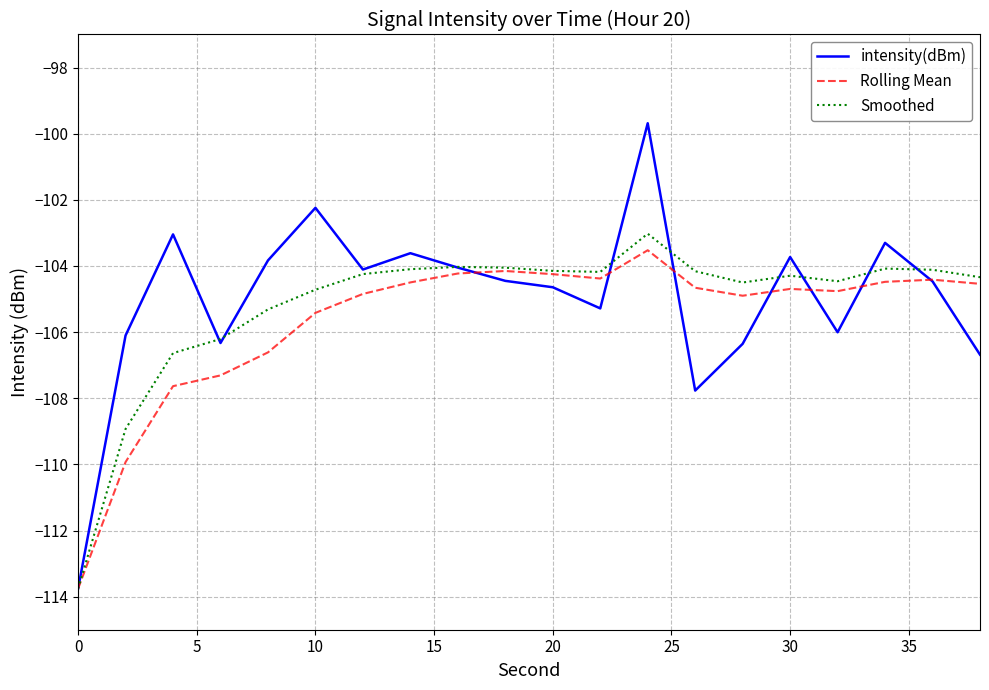

What is the lowest value of the intensity(dBm) series?

-113.8